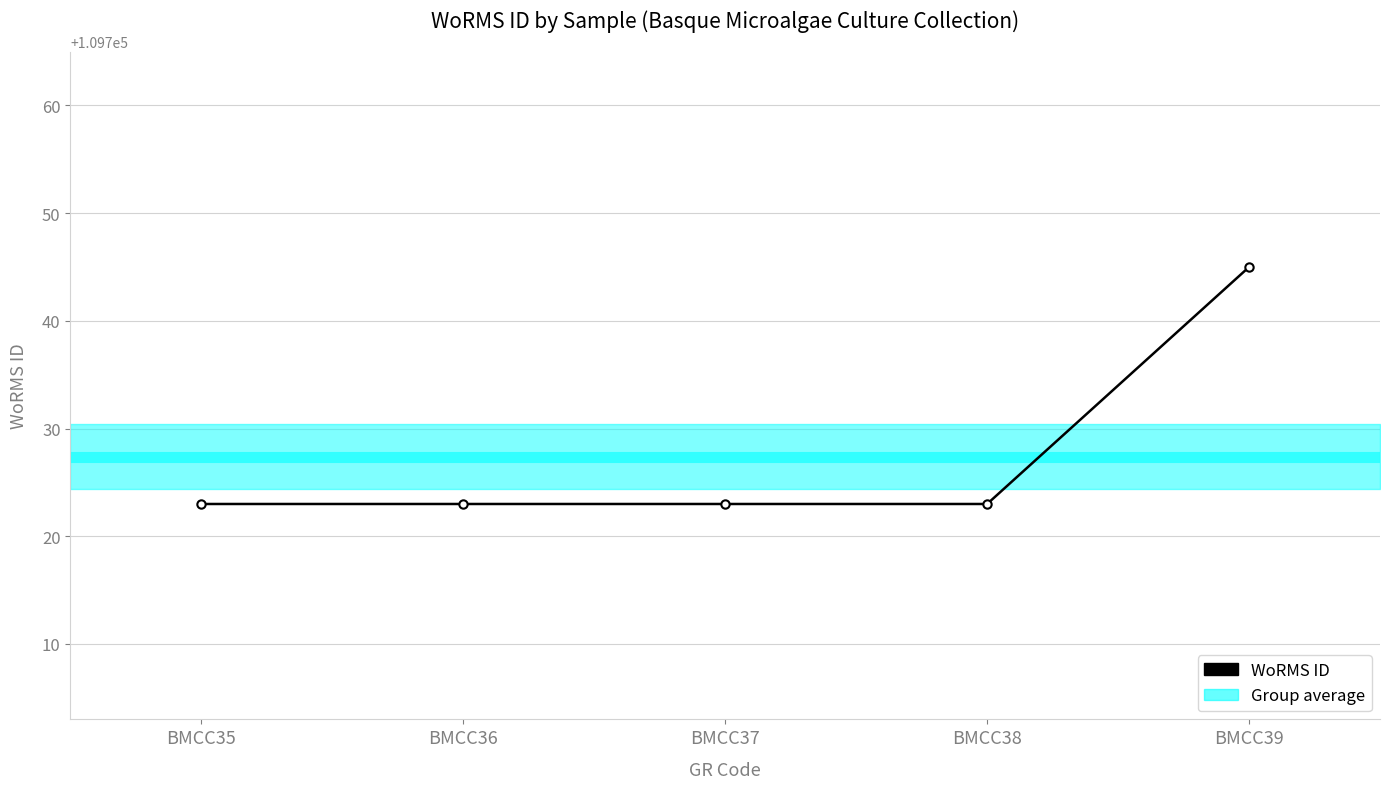

What is the greatest value displayed?

109745